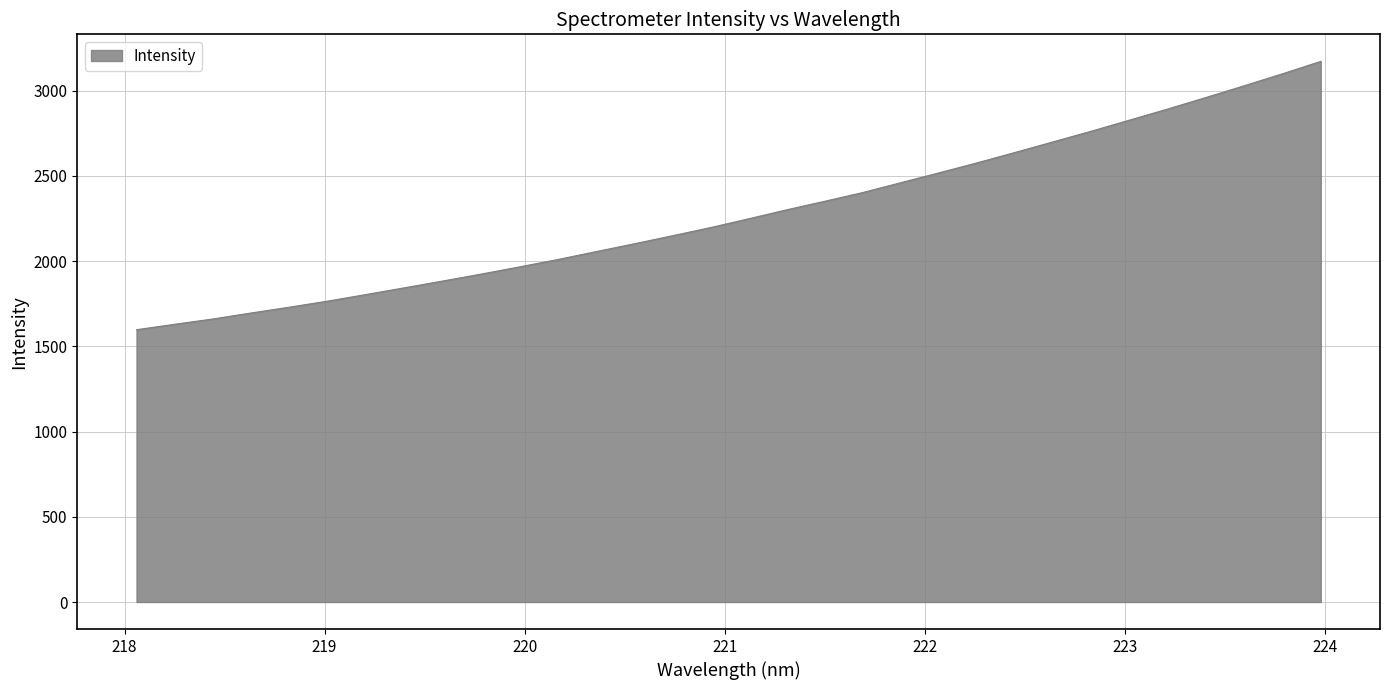

What is the minimum value shown in the chart?

1597.9